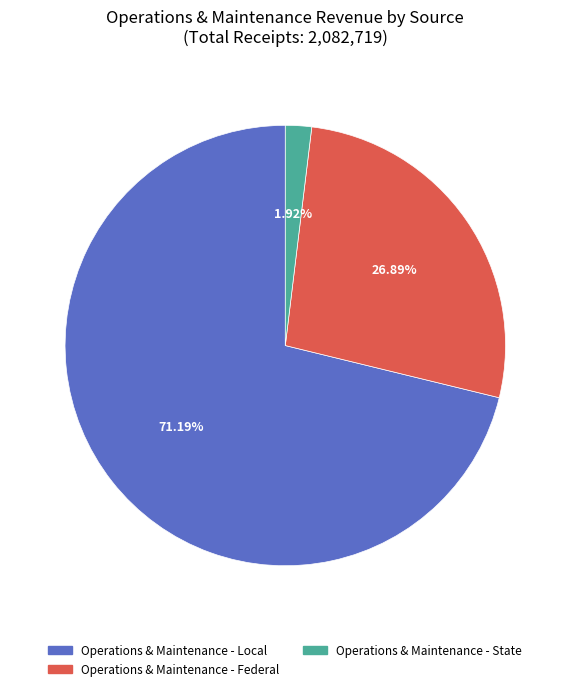

Which category has the smallest portion of the pie?

Operations & Maintenance - State